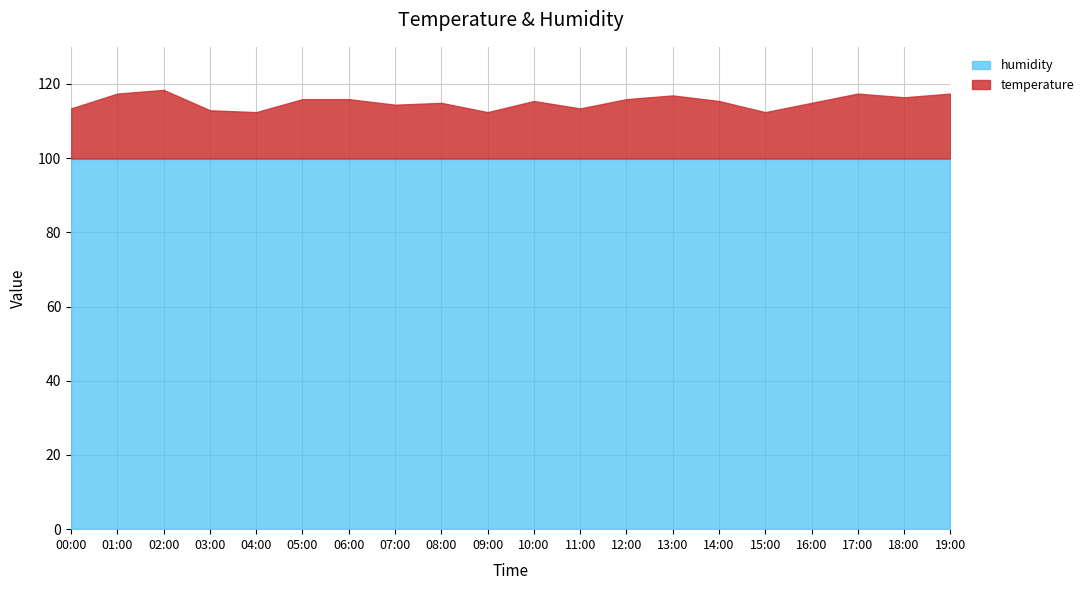

Count the number of data series in this chart.

2